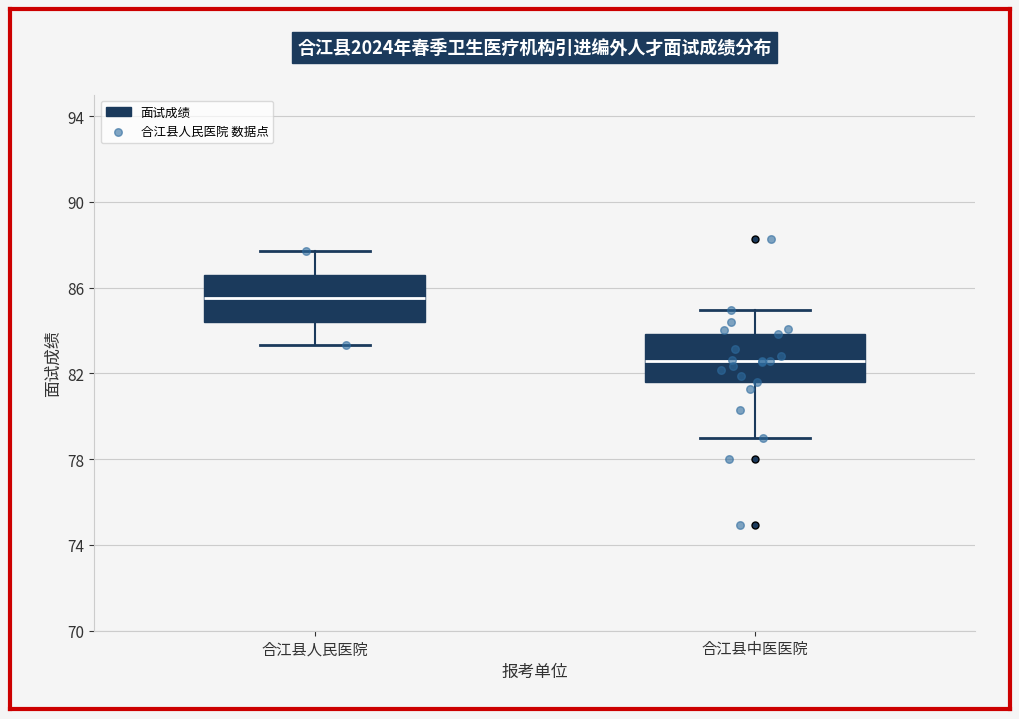

Where does the median line of the box for 合江县中医医院 sit on the y-axis? The values are not printed on the chart, so give them approximately, as read against the axis.

82.5